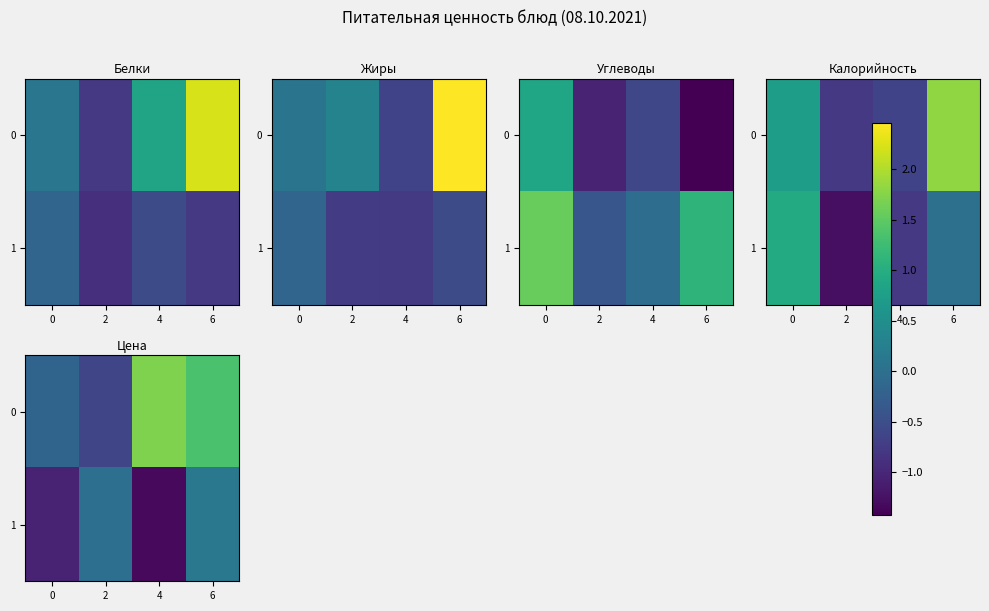

True or false: 0 has a value of -0.2 at 0.

True